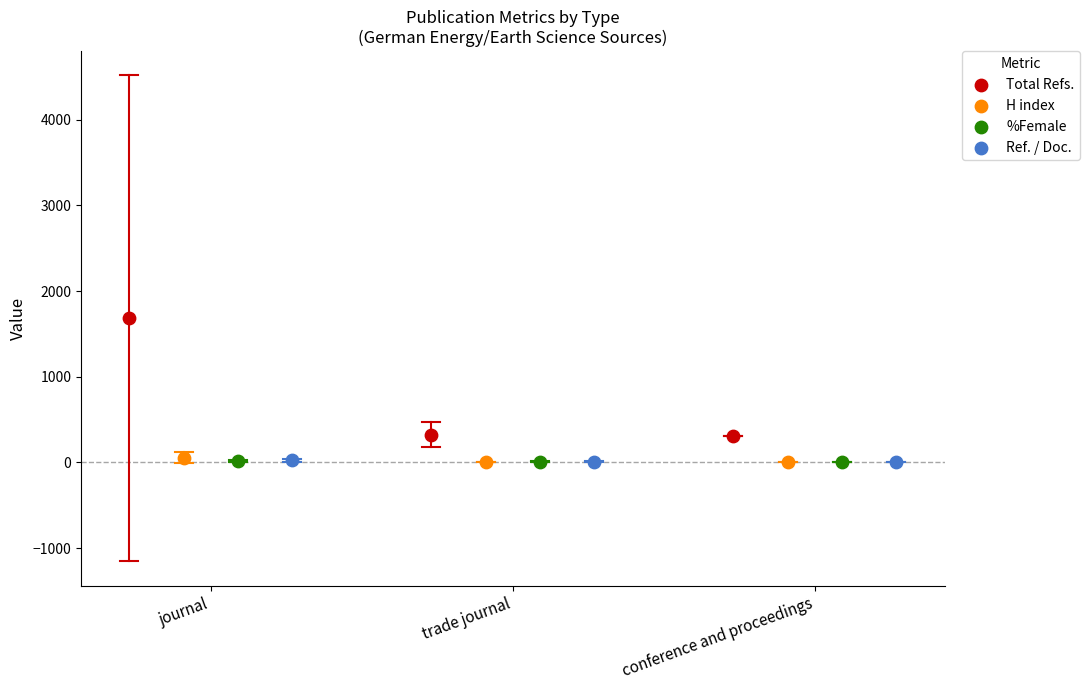

Which series reaches the maximum Y coordinate?

Total Refs.